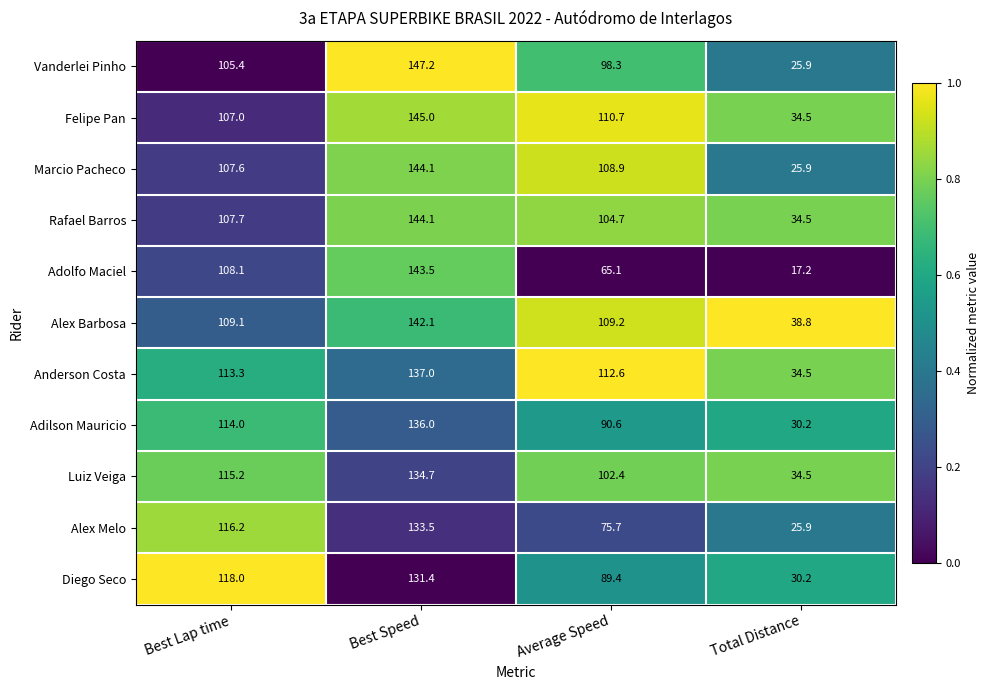

At which category is the sum across all series the highest?

Best Speed